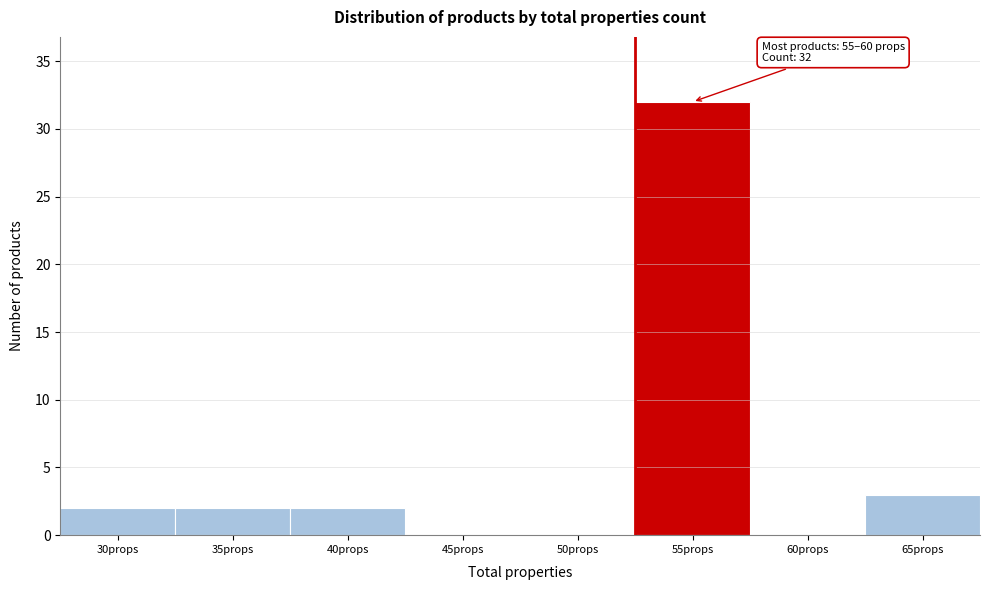

Reading left to right, list all the values displayed in this chart.

30props=2	35props=2	40props=2	45props=0	50props=0	55props=32	60props=0	65props=3